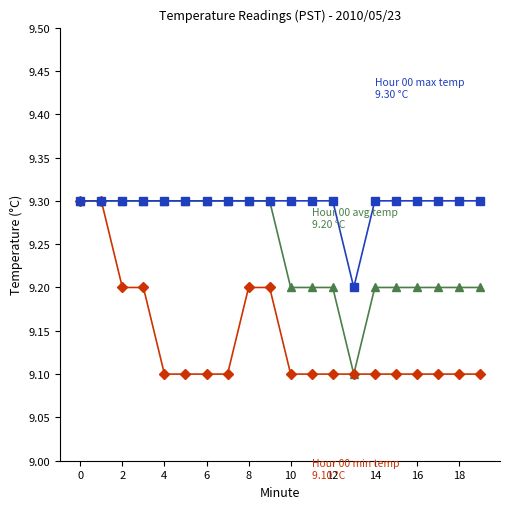

What is the minimum value shown in the chart?

9.1